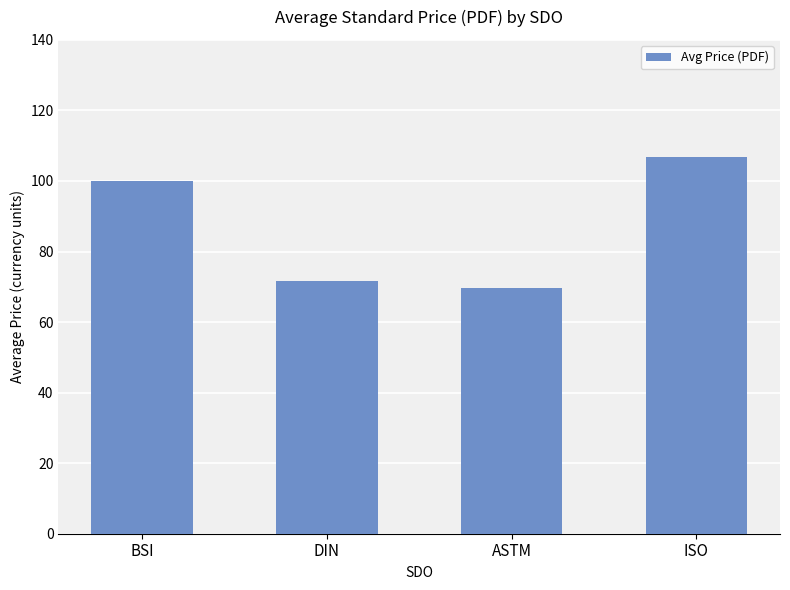

The chart shows a value of 100.1 at BSI. True or false?

True